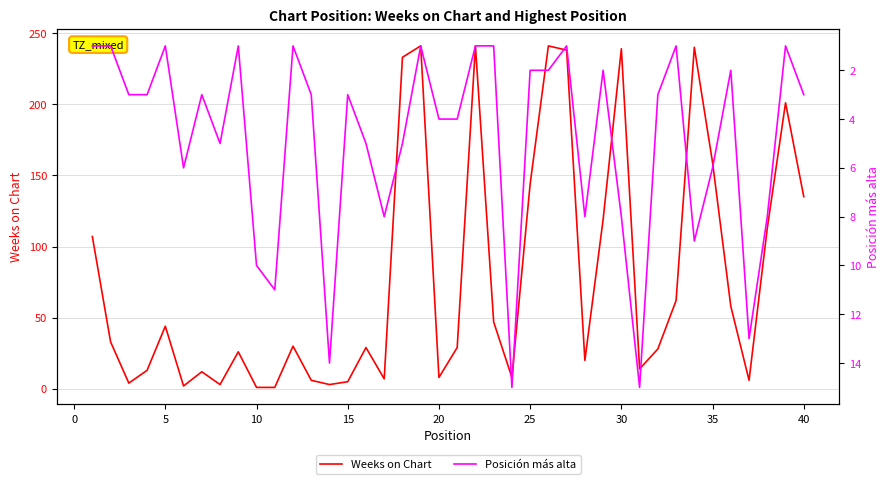

How many values in the Posición más alta series exceed 3?

18